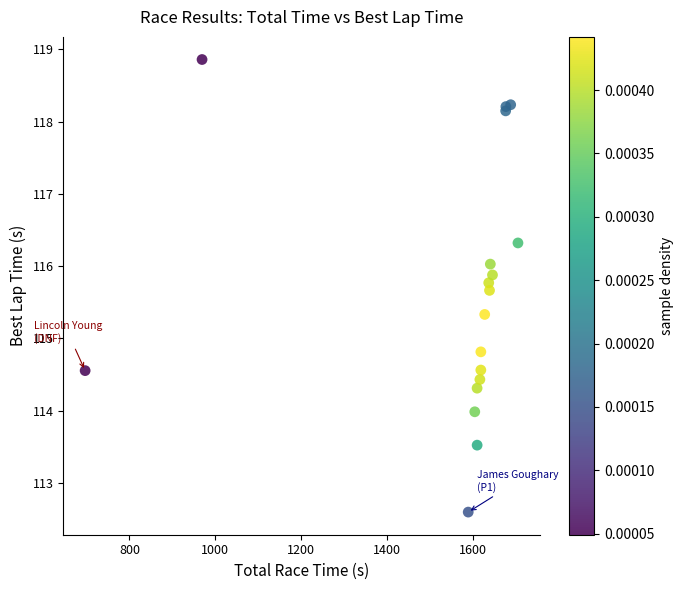

What Y value in the scatter plot is closest to 115?

114.8